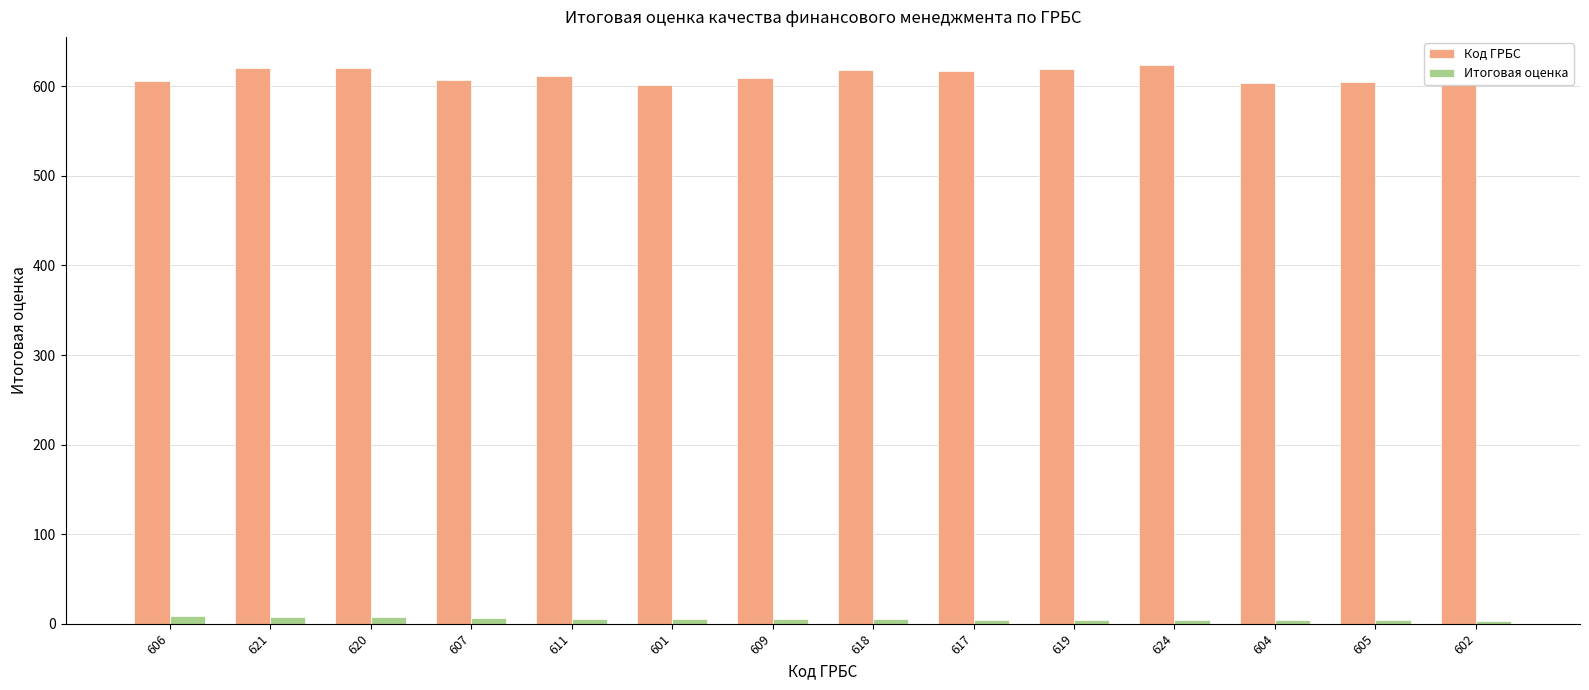

Rank the series at 620 from lowest to highest value.

Итоговая оценка, Код ГРБС